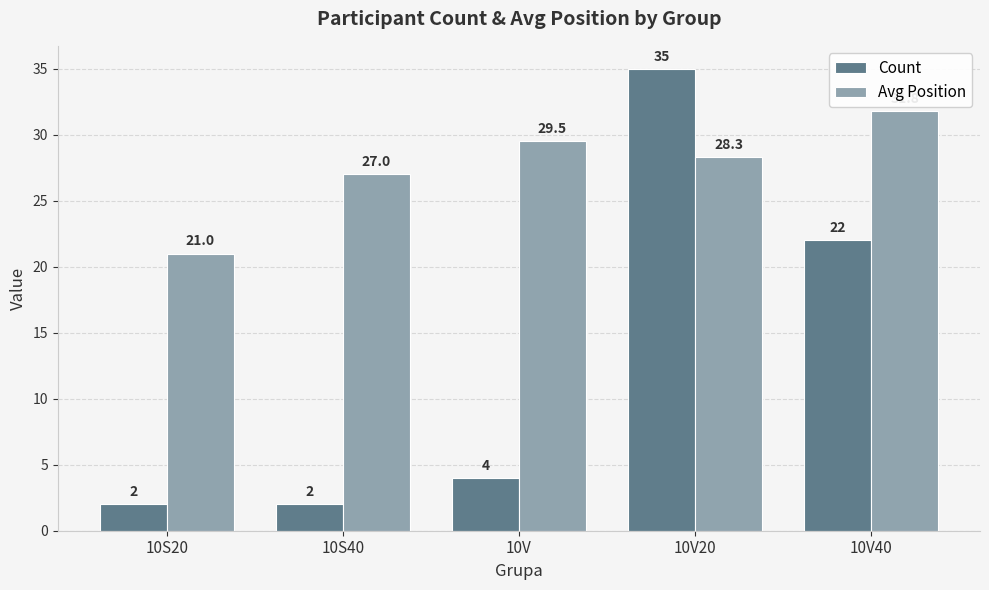

True or false: Avg Position has a value of 8.6 at 10V20.

False